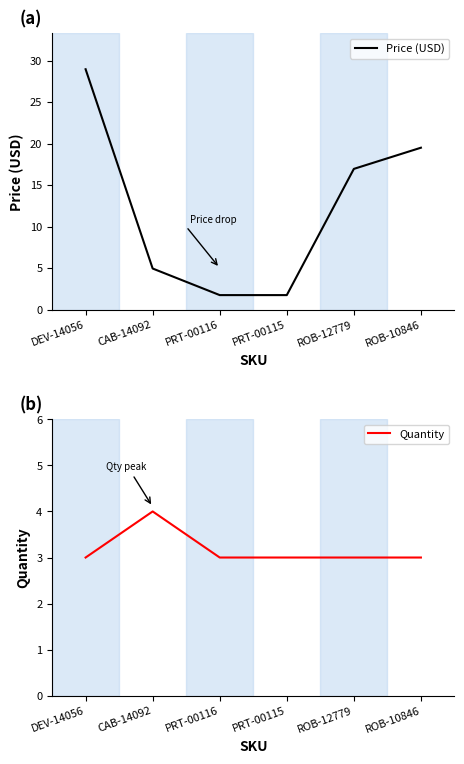

Where is Quantity nearest to the value 3?

DEV-14056